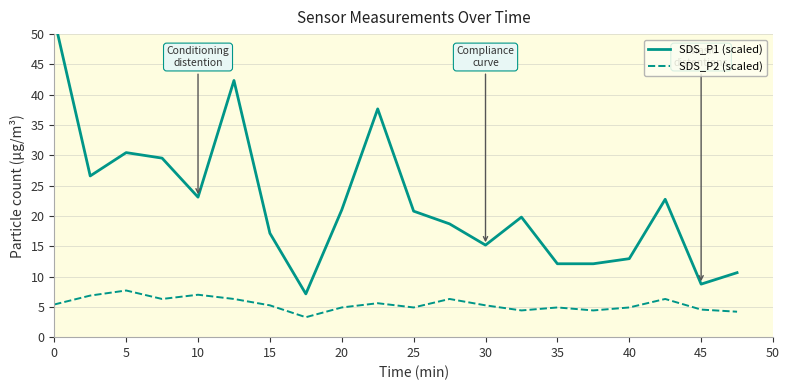

What is the difference between the maximum and minimum values in the SDS_P1 (scaled) series?

45.4